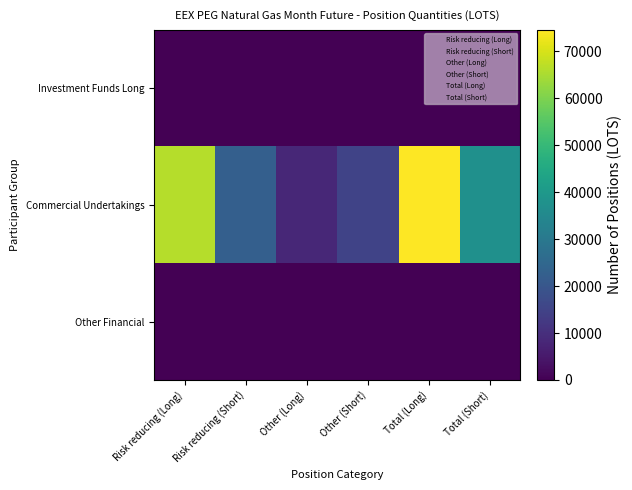

Reading left to right, what are all the values shown in this chart?

Investment Funds Long: Risk reducing (Long)=0.0	Risk reducing (Short)=0.0	Other (Long)=0.0	Other (Short)=0.0	Total (Long)=0.0	Total (Short)=0.0
Commercial Undertakings: Risk reducing (Long)=66337.0	Risk reducing (Short)=22618.0	Other (Long)=8235.0	Other (Short)=14893.1	Total (Long)=74572.0	Total (Short)=37511.1
Other Financial: Risk reducing (Long)=0.0	Risk reducing (Short)=0.0	Other (Long)=0.0	Other (Short)=0.0	Total (Long)=0.0	Total (Short)=0.0